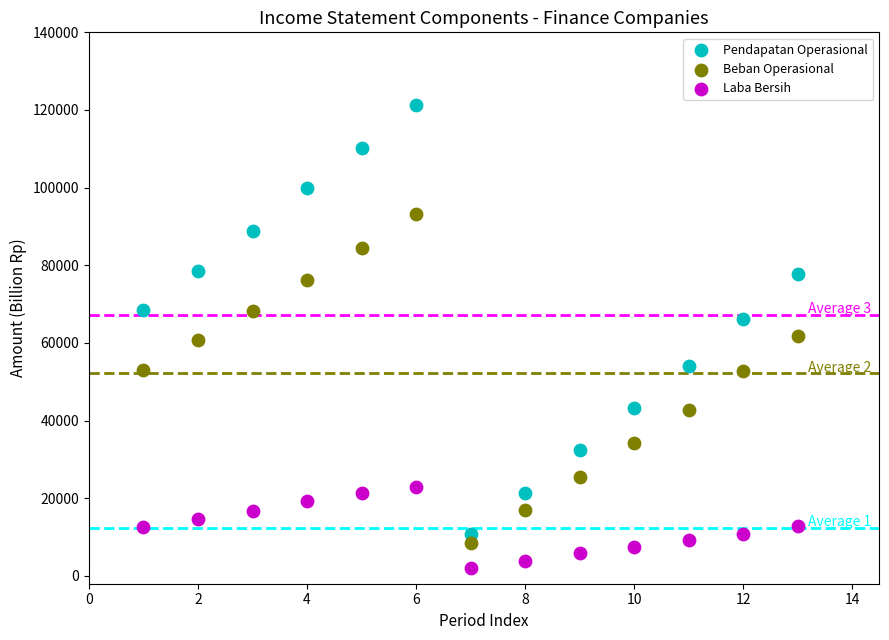

Which series has the widest spread of Y values?

Pendapatan Operasional